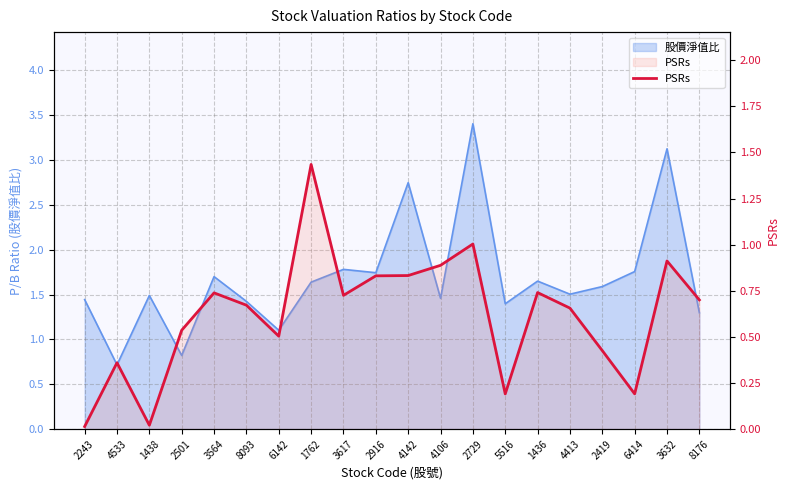

Reading right to left, extract all data points from this chart.

0.7	0.9	0.2	0.4	0.7	0.7	0.2	1.0	0.9	0.8	0.8	0.7	1.4	0.5	0.7	0.7	0.5	0.0	0.4	0.0